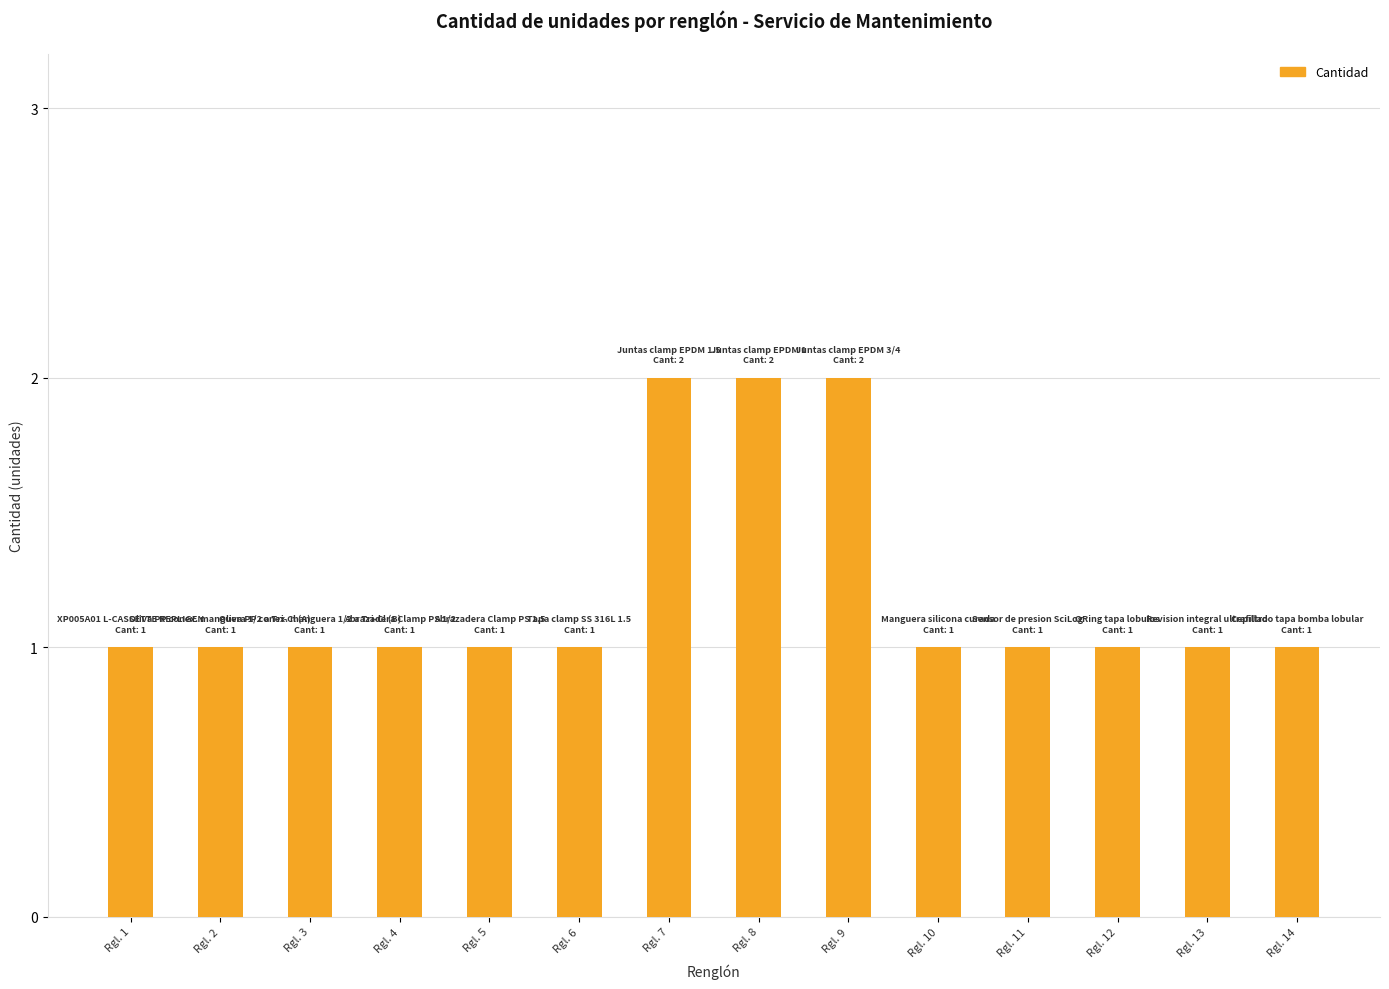

What is the value of the 9th bar from the left?

2